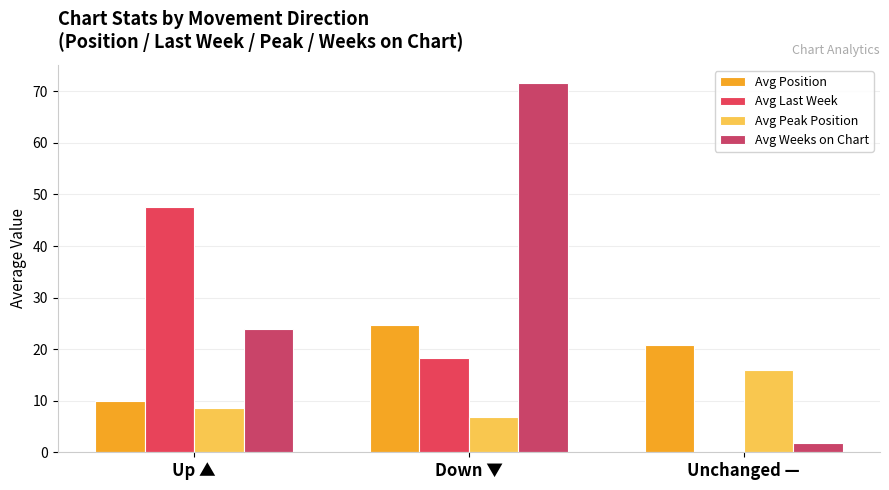

What is the sum of all Avg Weeks on Chart values?

97.4